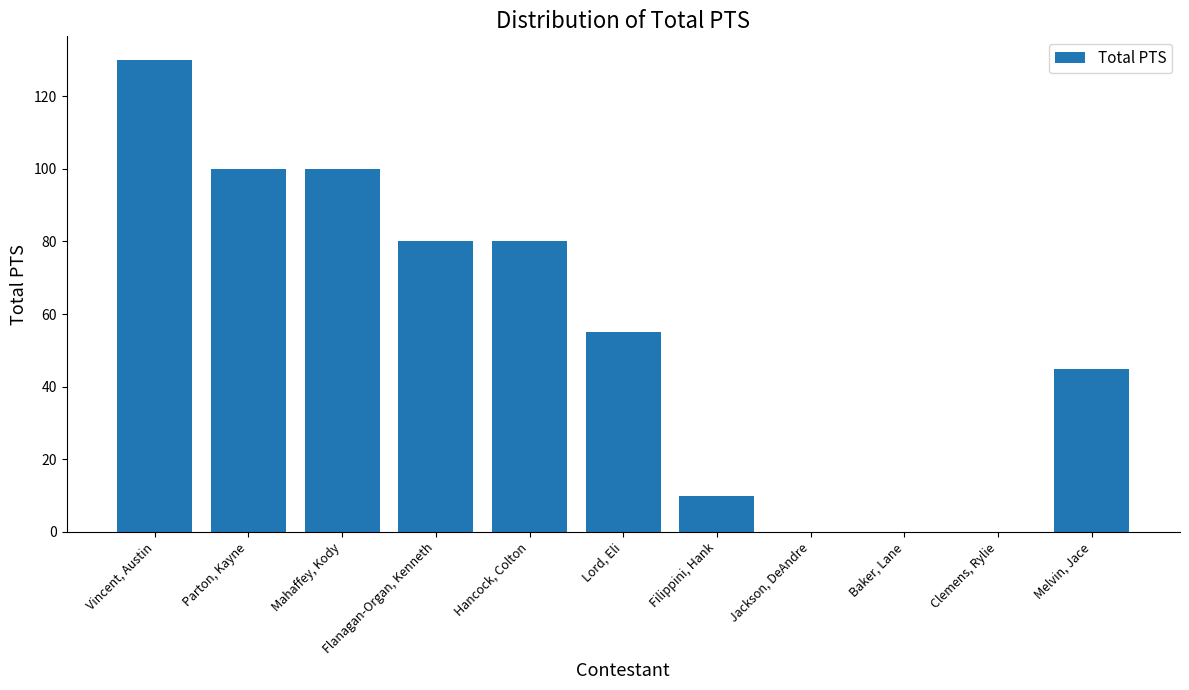

How many categories are shown in the chart?

11